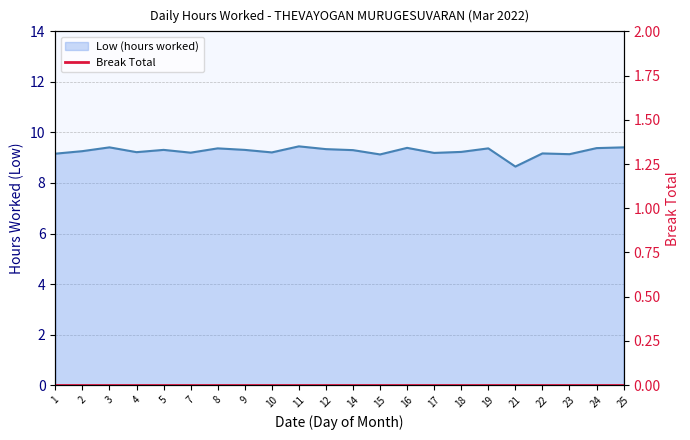

What is the minimum value shown in the chart?

8.7